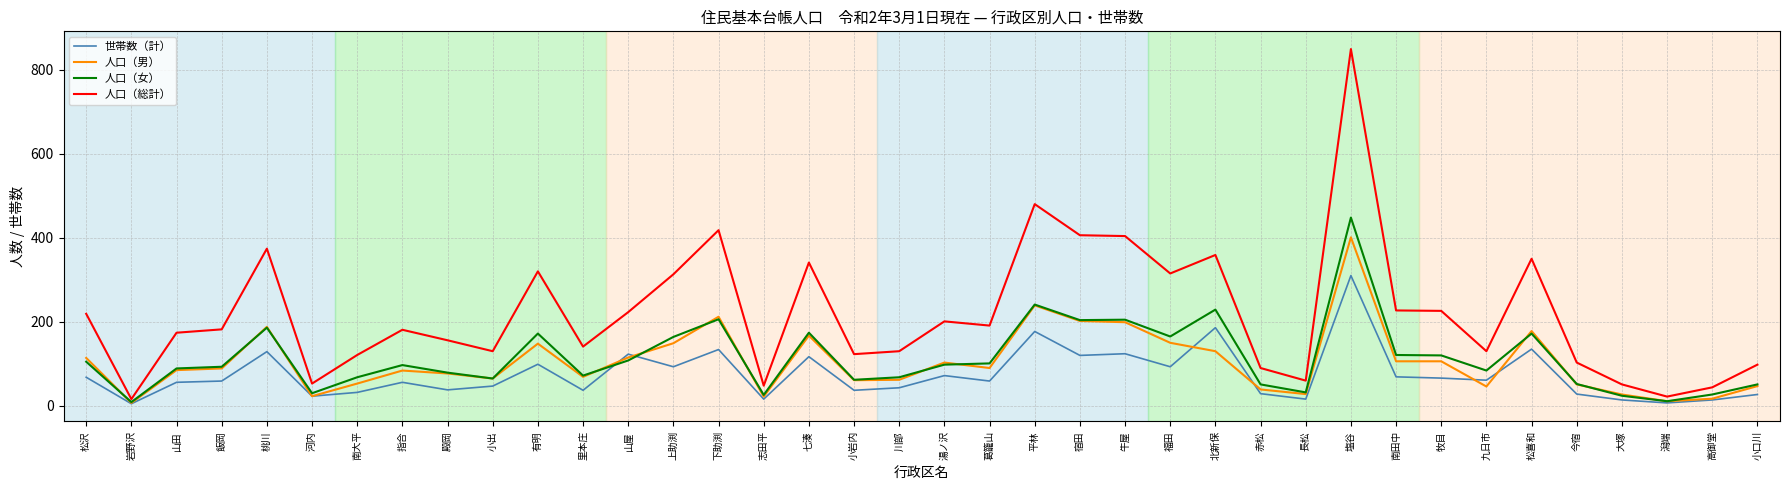

How many lines are shown in the chart?

4